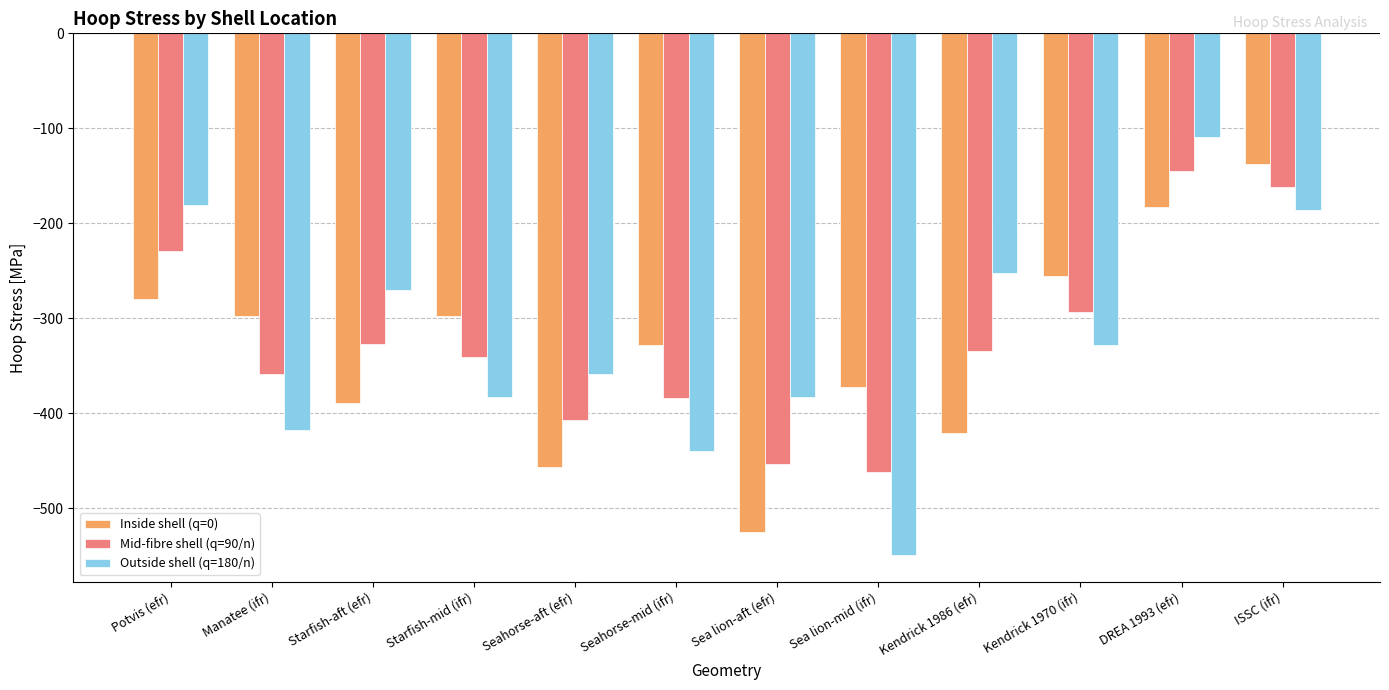

How many data points in Outside shell (q=180/n) are above -327?

5